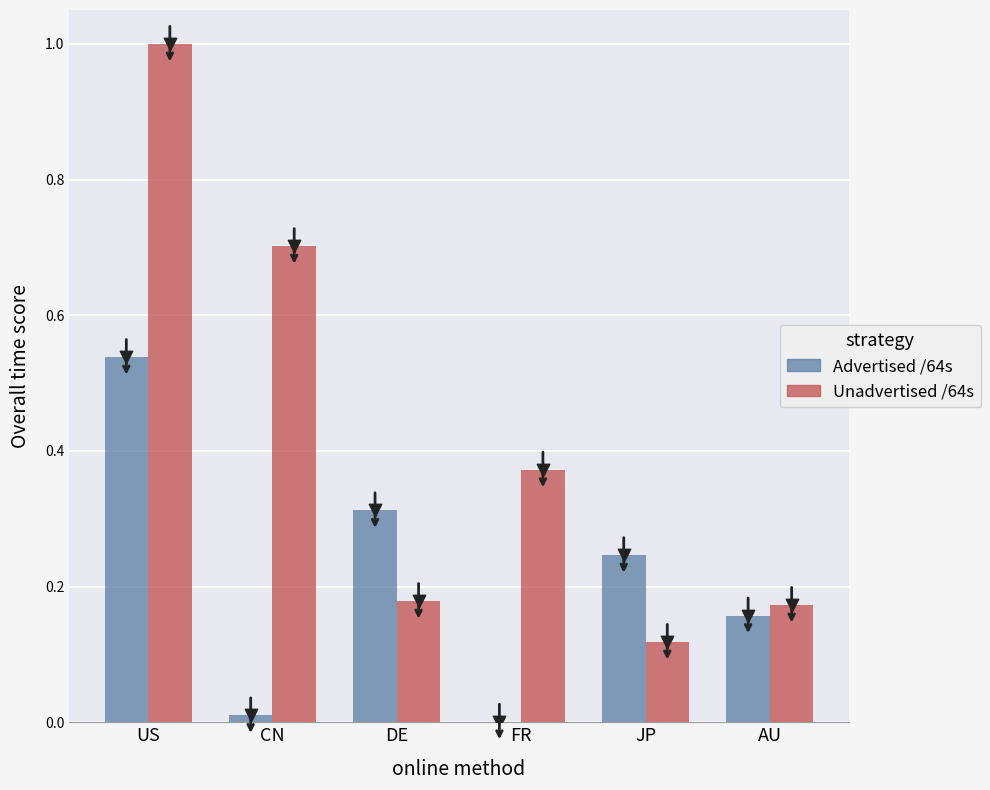

Is the value of Unadvertised /64s at US greater than the value of Advertised /64s at CN?

Yes